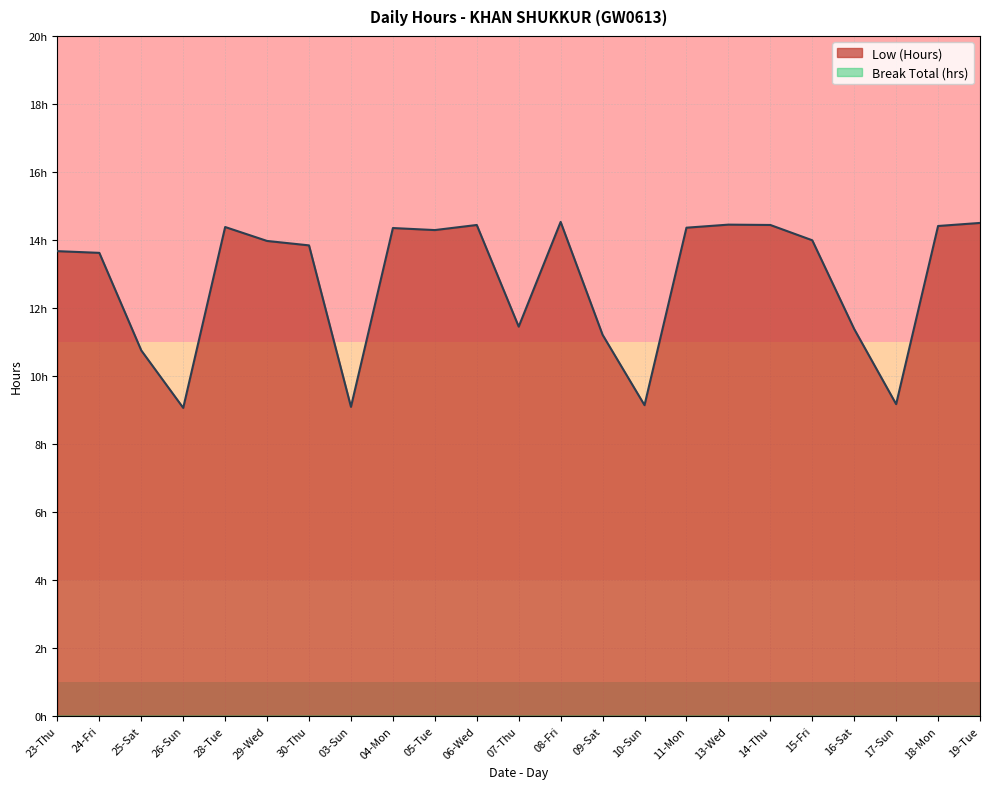

Which label corresponds to the smallest value in the chart?

26-Sun